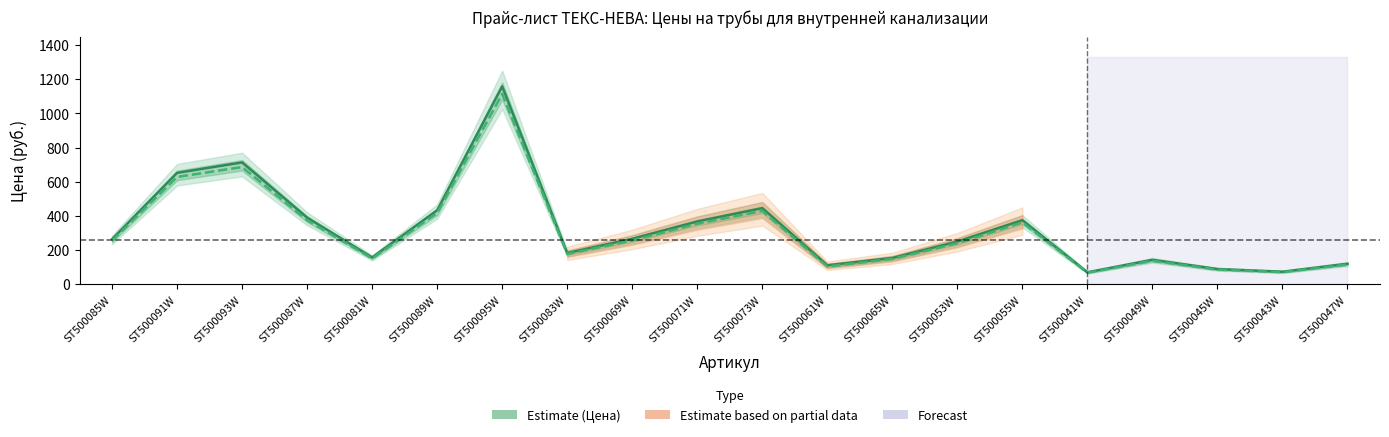

List the labels in order of Цена на заказ от 10 т.руб value, largest first.

ST500095W, ST500093W, ST500091W, ST500073W, ST500089W, ST500087W, ST500055W, ST500071W, ST500069W, ST500085W, ST500053W, ST500083W, ST500081W, ST500065W, ST500049W, ST500047W, ST500061W, ST500045W, ST500043W, ST500041W